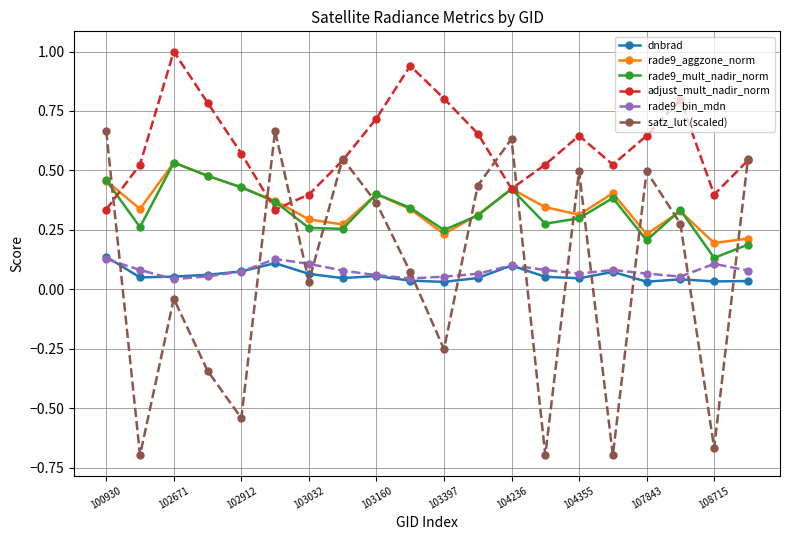

What is the greatest value displayed?

1.0